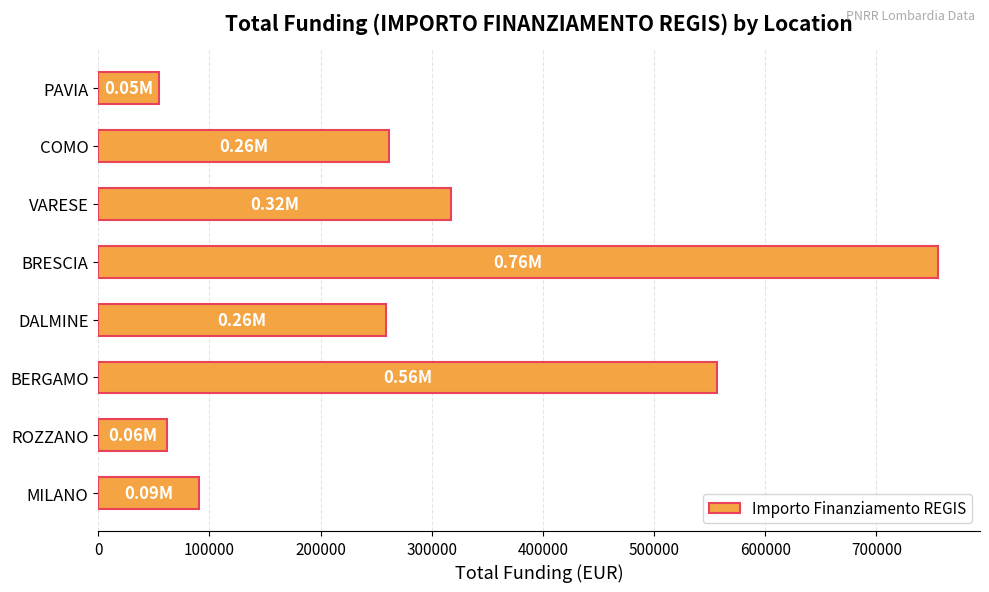

Are the bars horizontal?

Yes